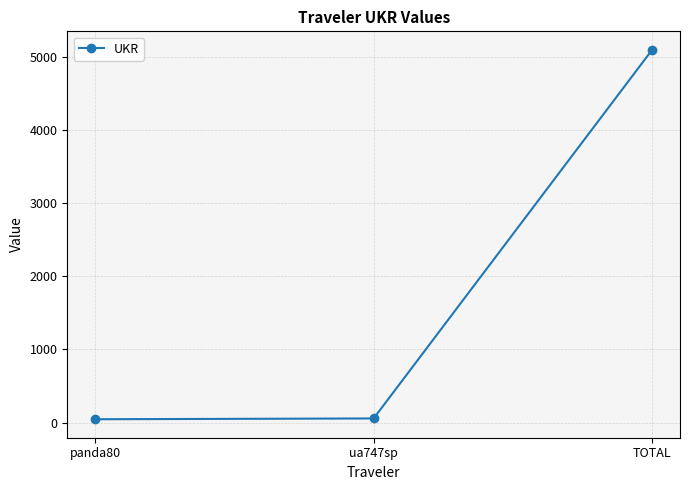

What is the label of the 1st point from the right?

TOTAL